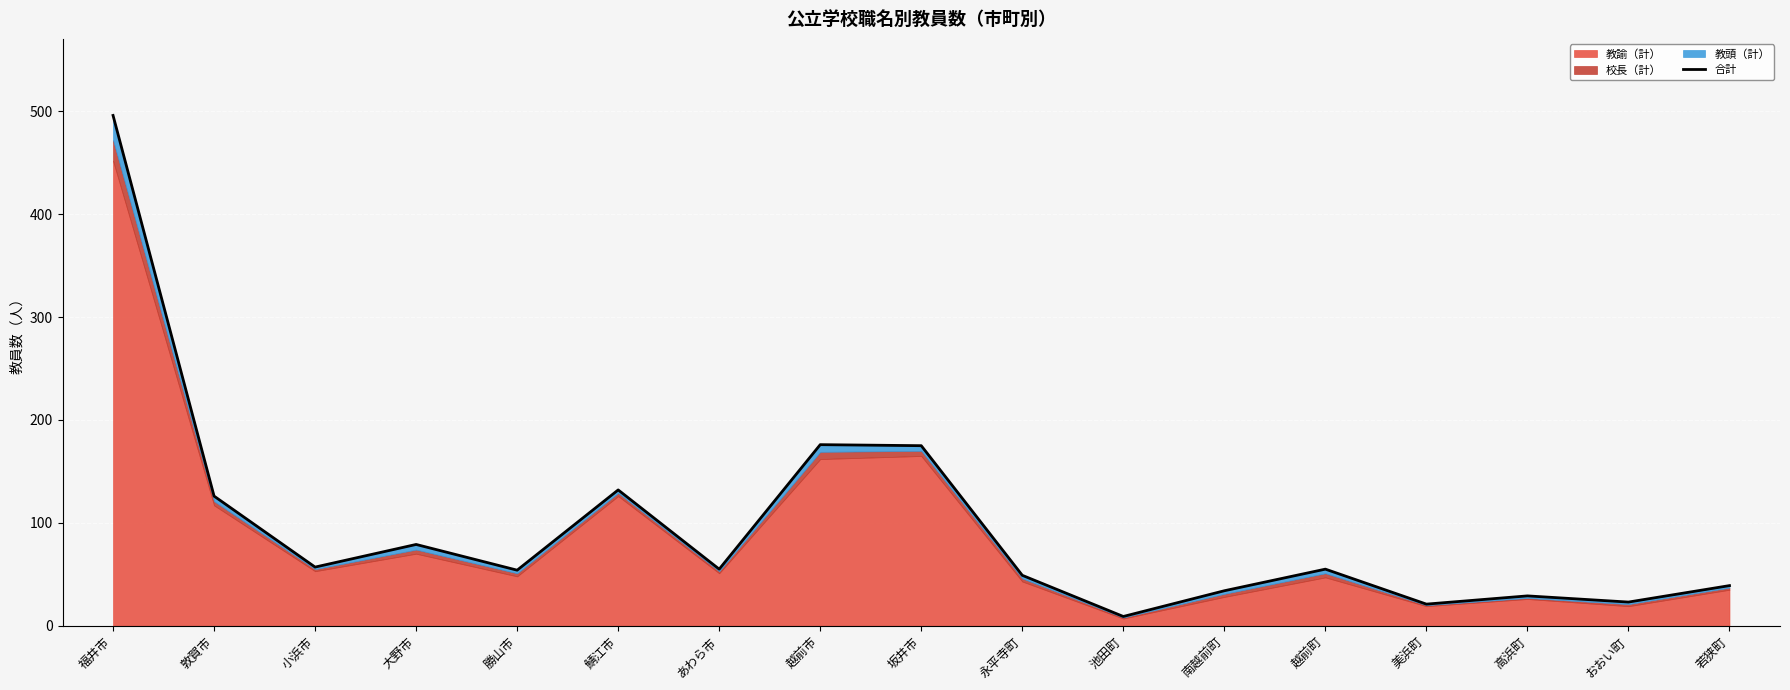

Reading left to right, extract all data points from this chart.

福井市=496	敦賀市=126	小浜市=57	大野市=79	勝山市=54	鯖江市=132	あわら市=55	越前市=176	坂井市=175	永平寺町=49	池田町=9	南越前町=34	越前町=55	美浜町=21	高浜町=29	おおい町=23	若狭町=39